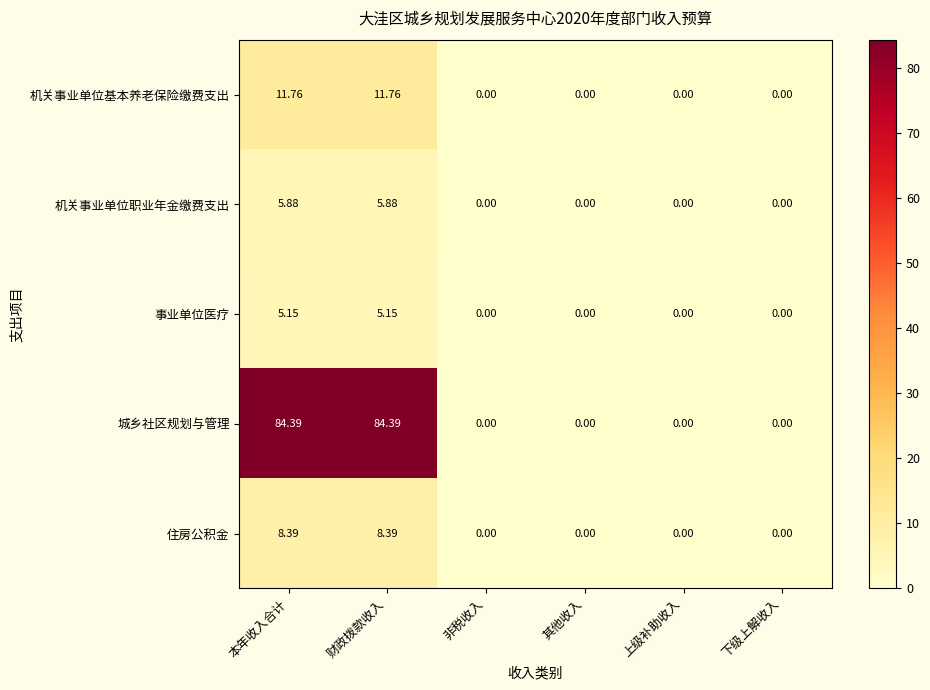

Which series changed the most between 本年收入合计 and 下级上解收入?

城乡社区规划与管理